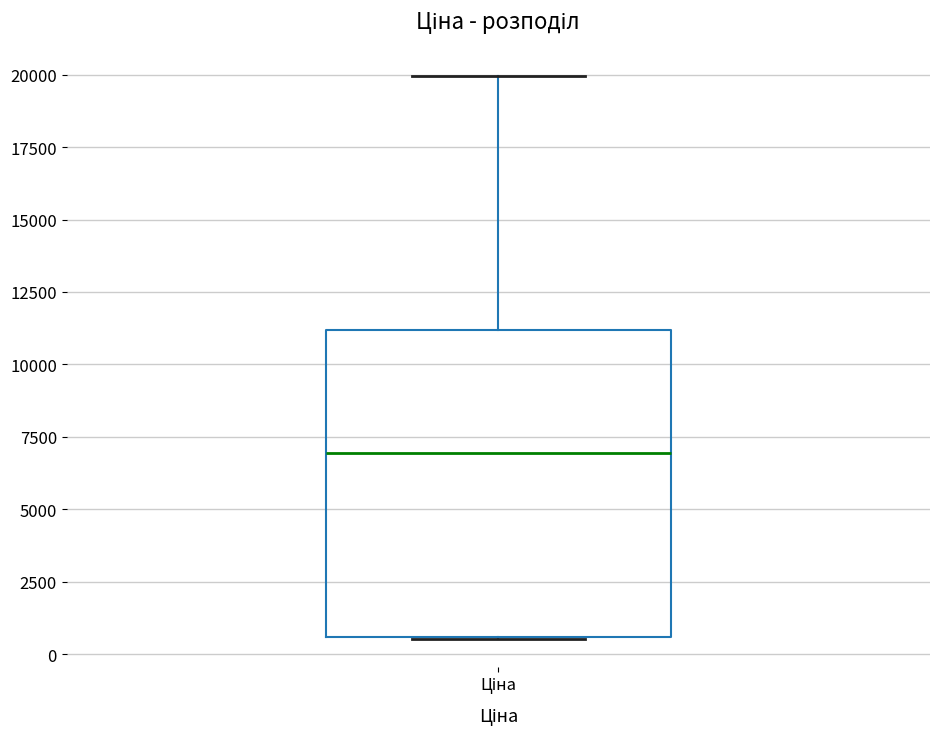

Where does the median line of the box for Ціна sit on the y-axis? The values are not printed on the chart, so give them approximately, as read against the axis.

7000